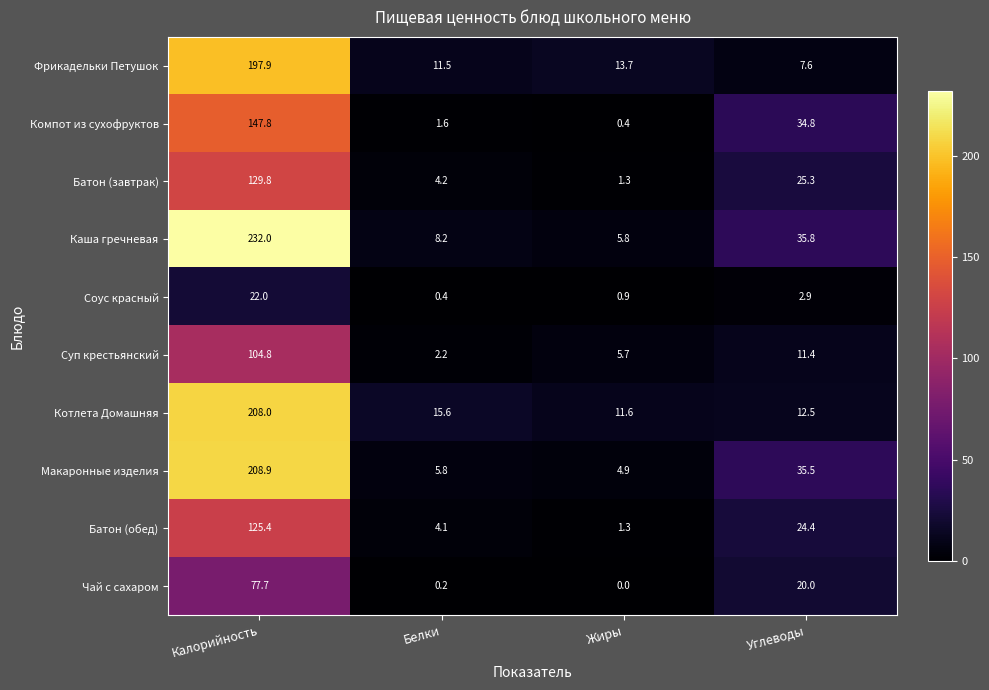

At Углеводы, list the series in order from largest to smallest.

Каша гречневая, Макаронные изделия, Компот из сухофруктов, Батон (завтрак), Батон (обед), Чай с сахаром, Котлета Домашняя, Суп крестьянский, Фрикадельки Петушок, Соус красный